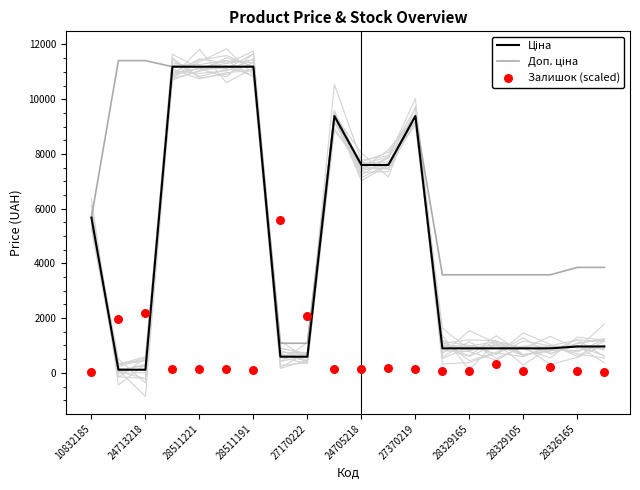

Which series has the widest spread of Y values?

Ціна